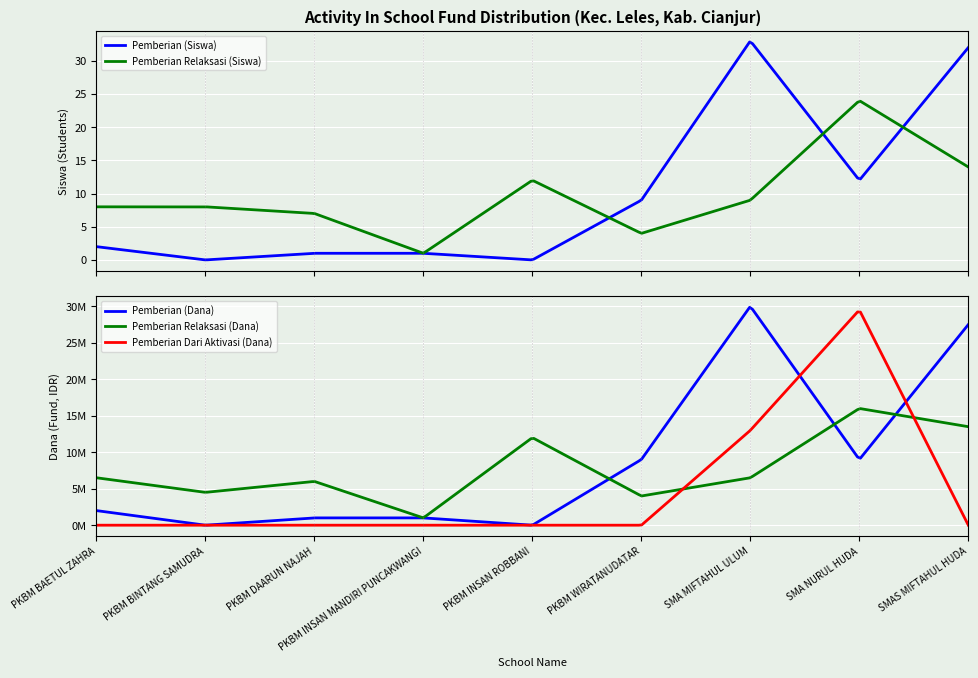

What is the average value of the Pemberian (Dana) series?

8833333